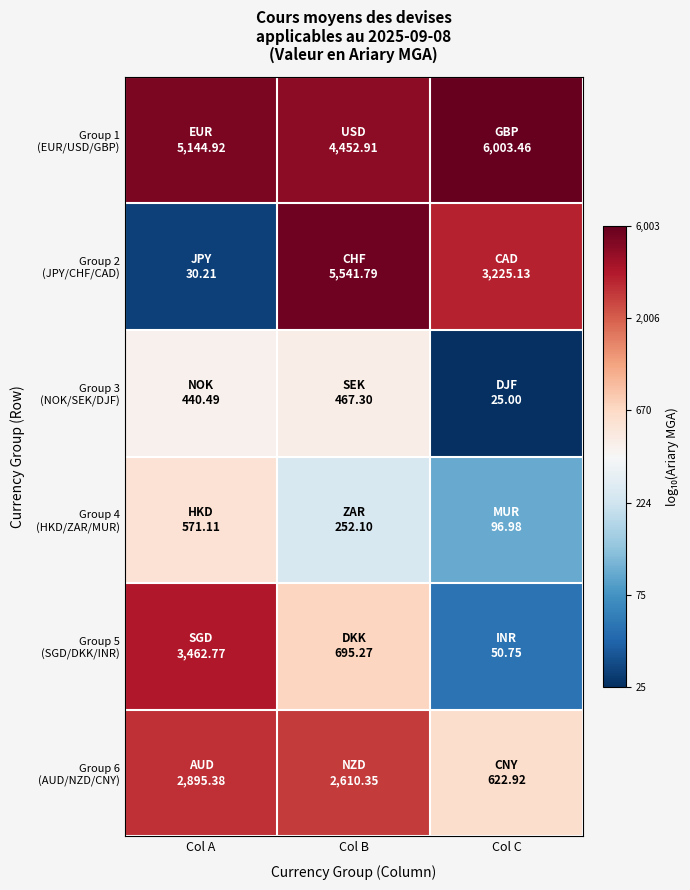

List the series in order of their peak value, highest first.

Group 1 (EUR/USD/GBP), Group 2 (JPY/CHF/CAD), Group 5 (SGD/DKK/INR), Group 6 (AUD/NZD/CNY), Group 4 (HKD/ZAR/MUR), Group 3 (NOK/SEK/DJF)